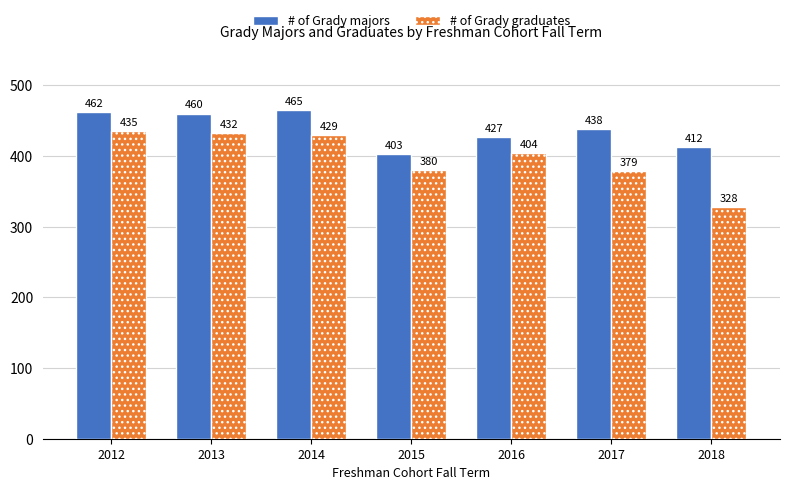

Which series has the largest range (max minus min)?

# of Grady graduates